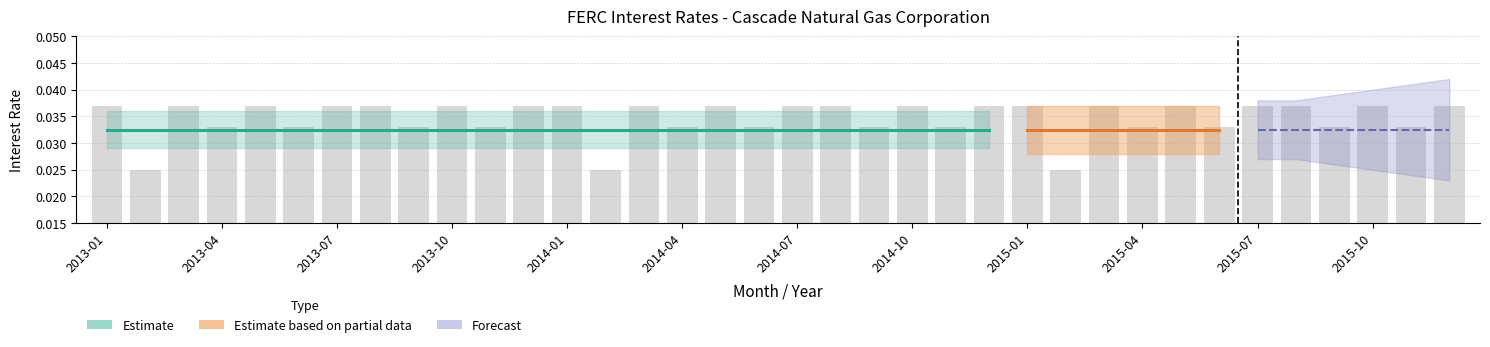

Count the values in the range 0 to 1.

36